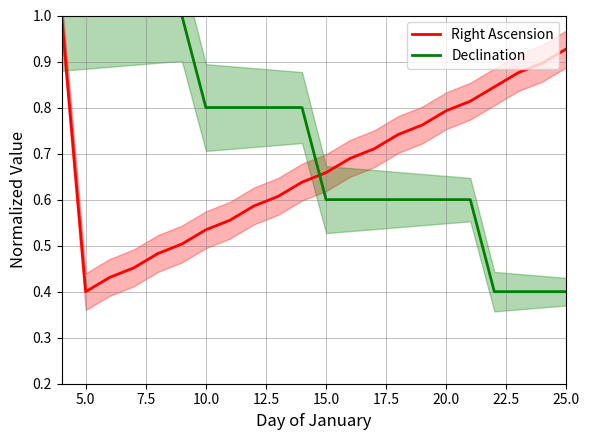

Which series ends up on top after the final intersection of Right Ascension and Declination?

Right Ascension